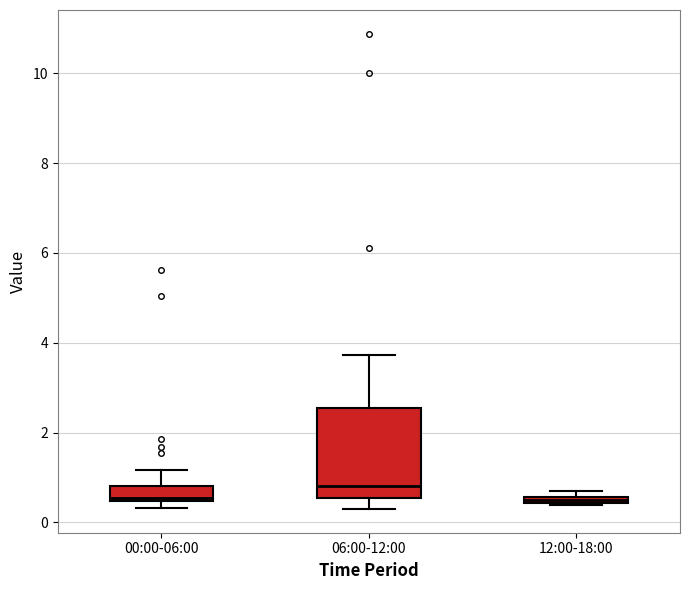

Where does the lower whisker of the box for 06:00-12:00 end on the y-axis? The values are not printed on the chart, so give them approximately, as read against the axis.

0.4